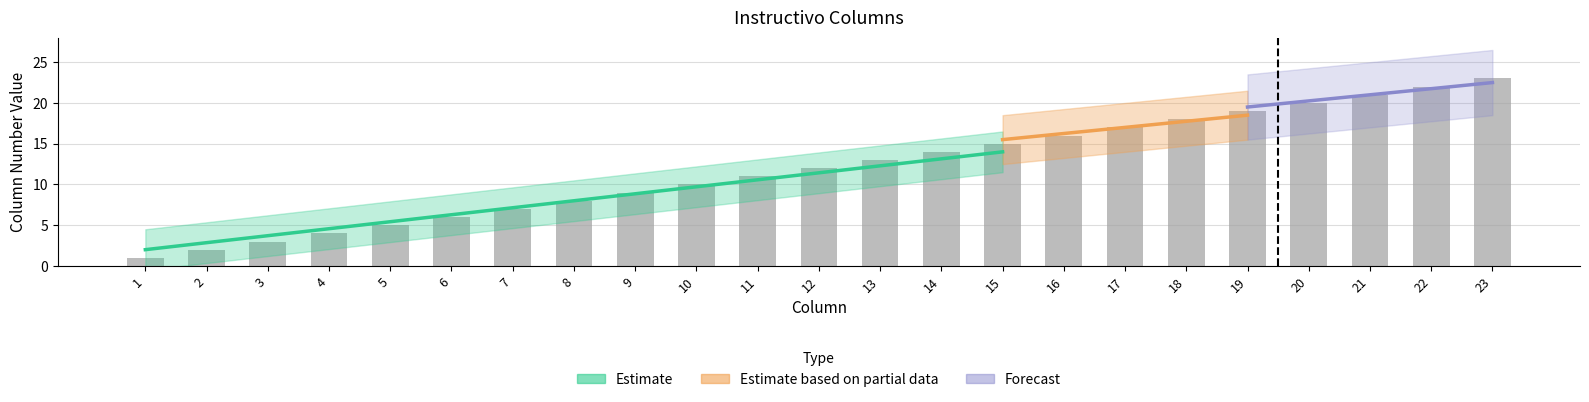

What is the change in value from 13 to 18?

+5